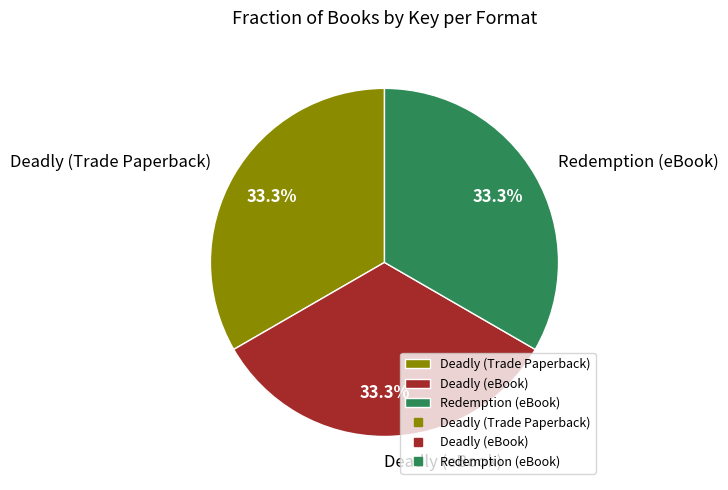

True or false: Deadly (eBook) accounts for 27% of the total.

False